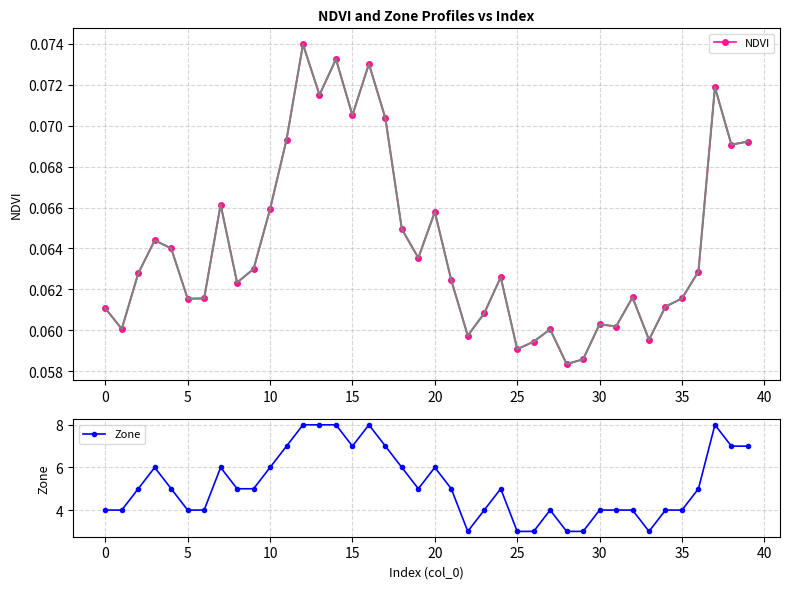

At how many categories does at least one series exceed 0?

40